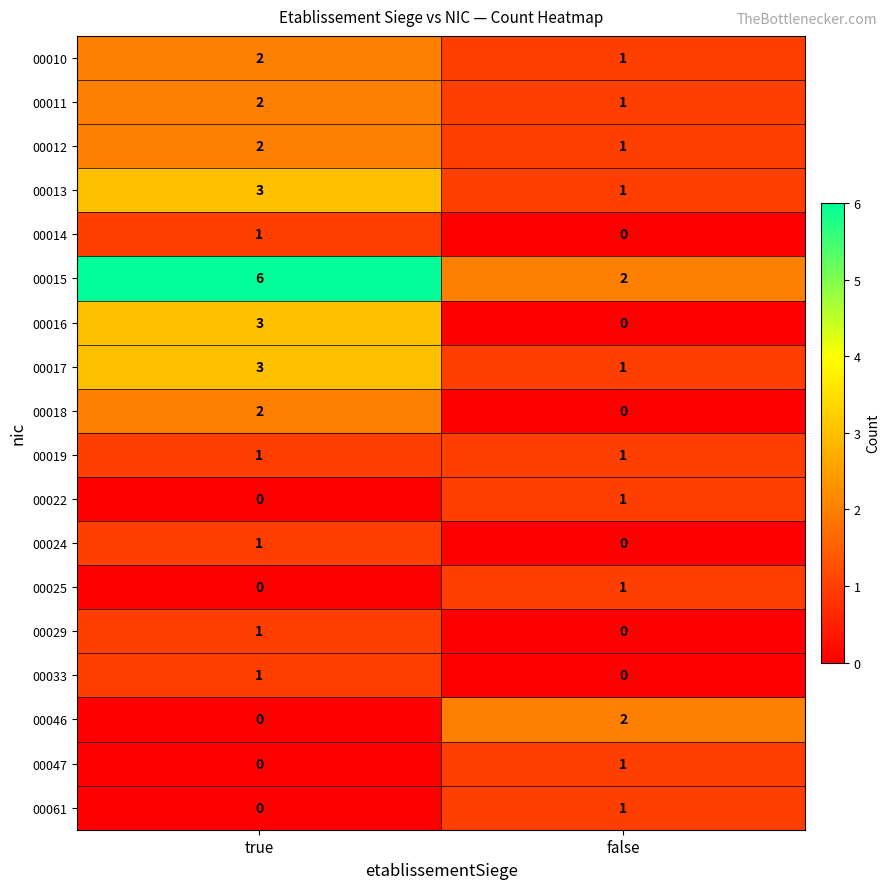

How many categories are shown in the chart?

2